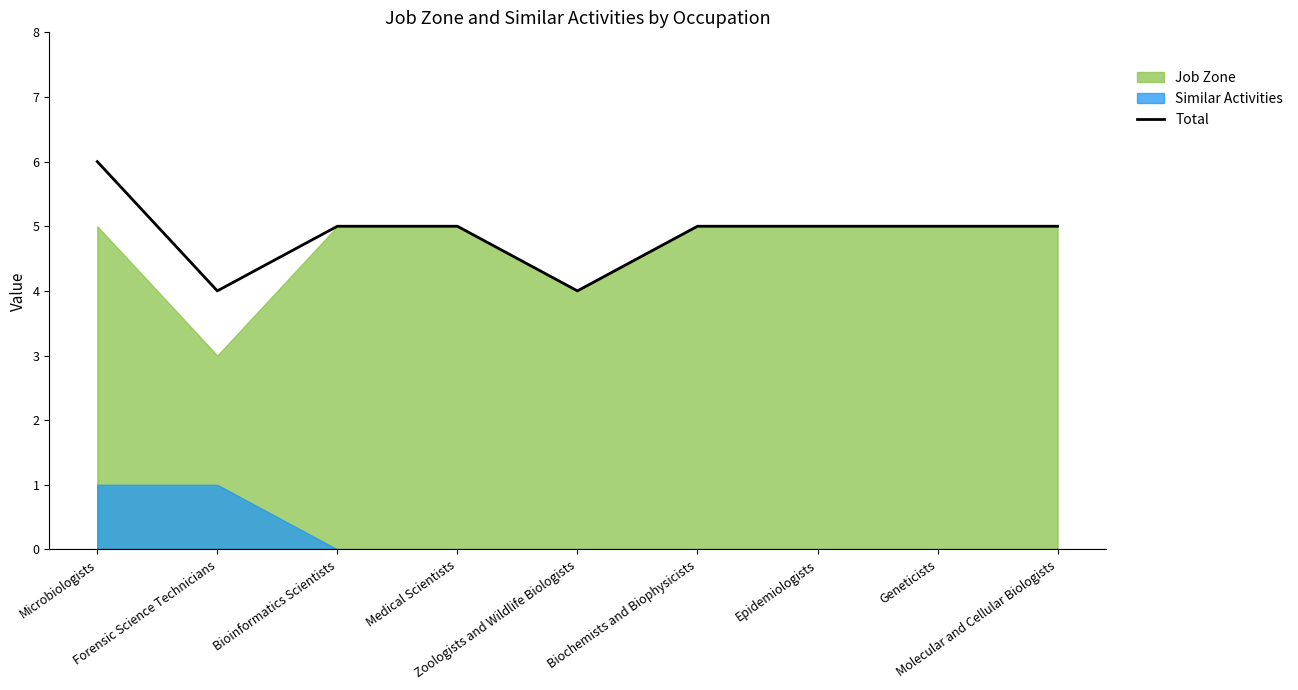

How many values are below 5?

2